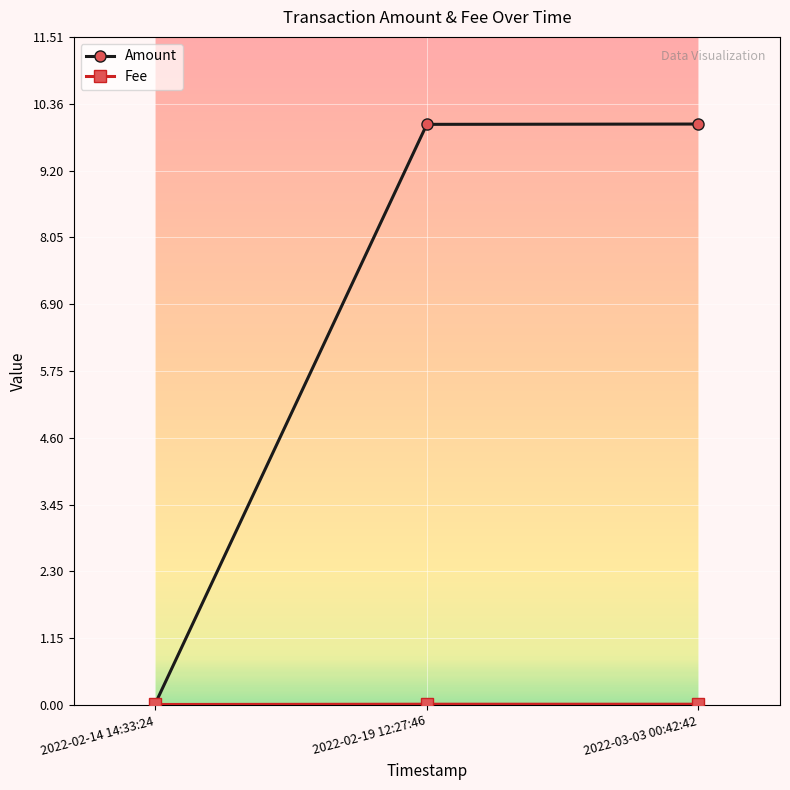

What is the highest value of the Amount series?

10.0